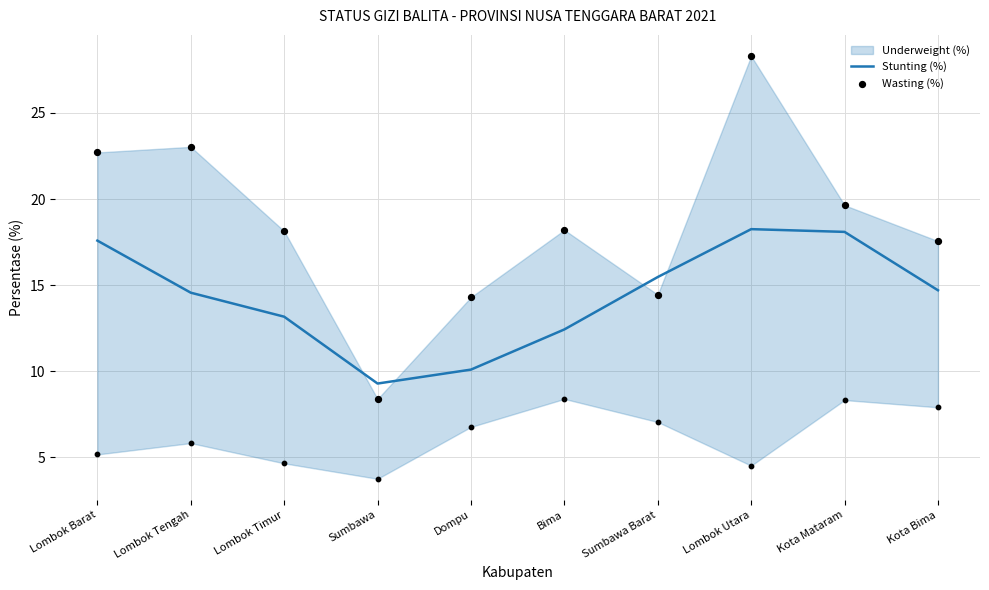

What are all the series names shown in the legend?

Underweight (%), Stunting (%), Wasting (%)